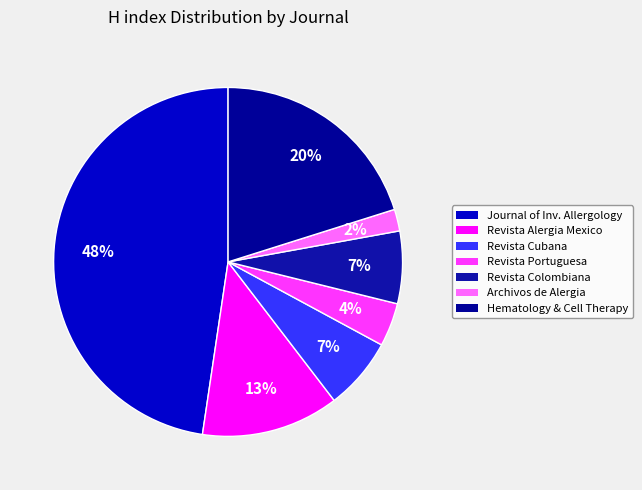

How many segments does this pie chart have?

7